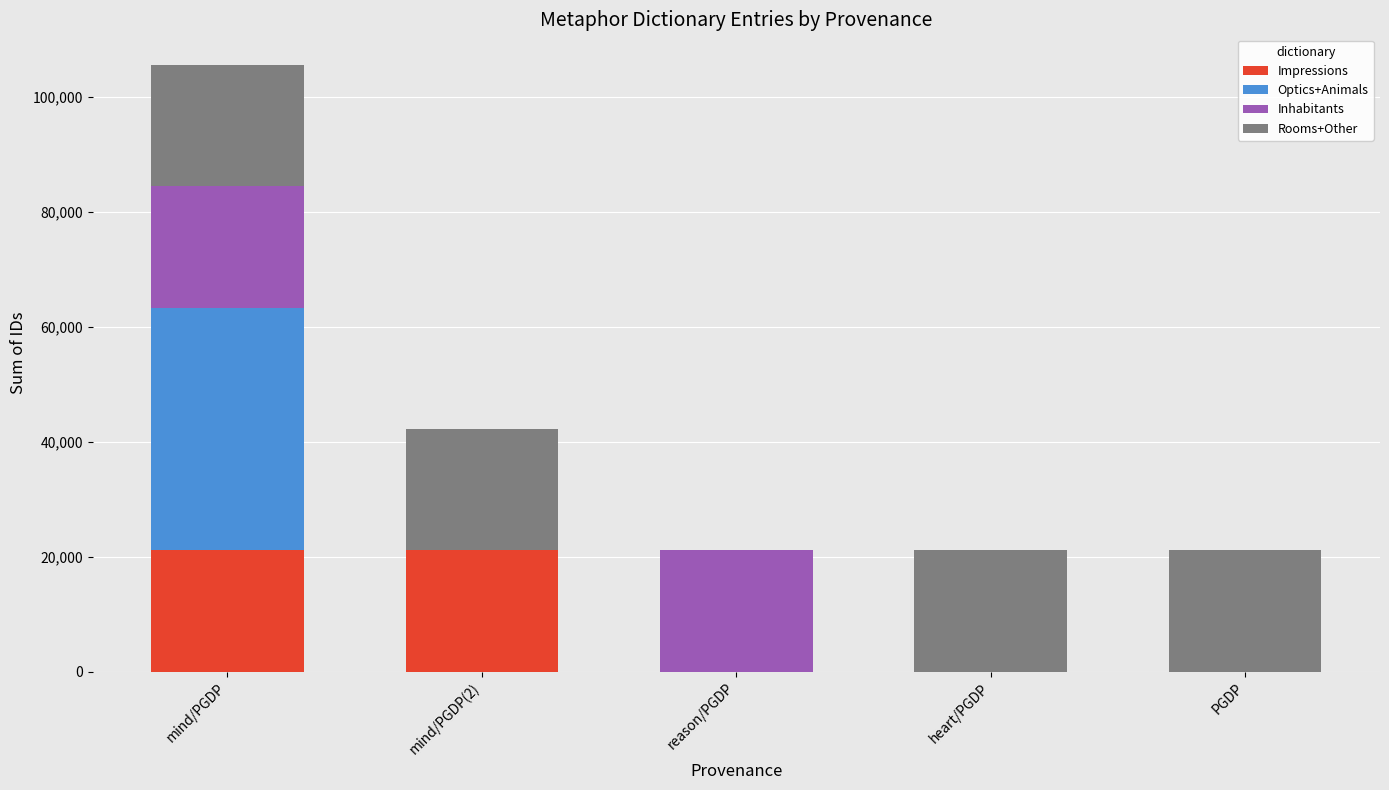

True or false: Impressions has a value of 0 at reason/PGDP.

True